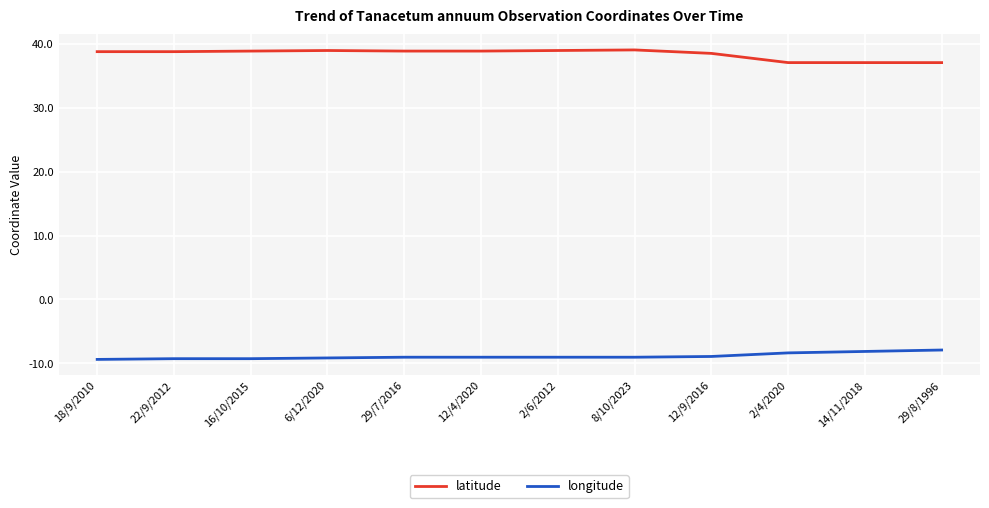

What is the greatest value displayed?

39.1